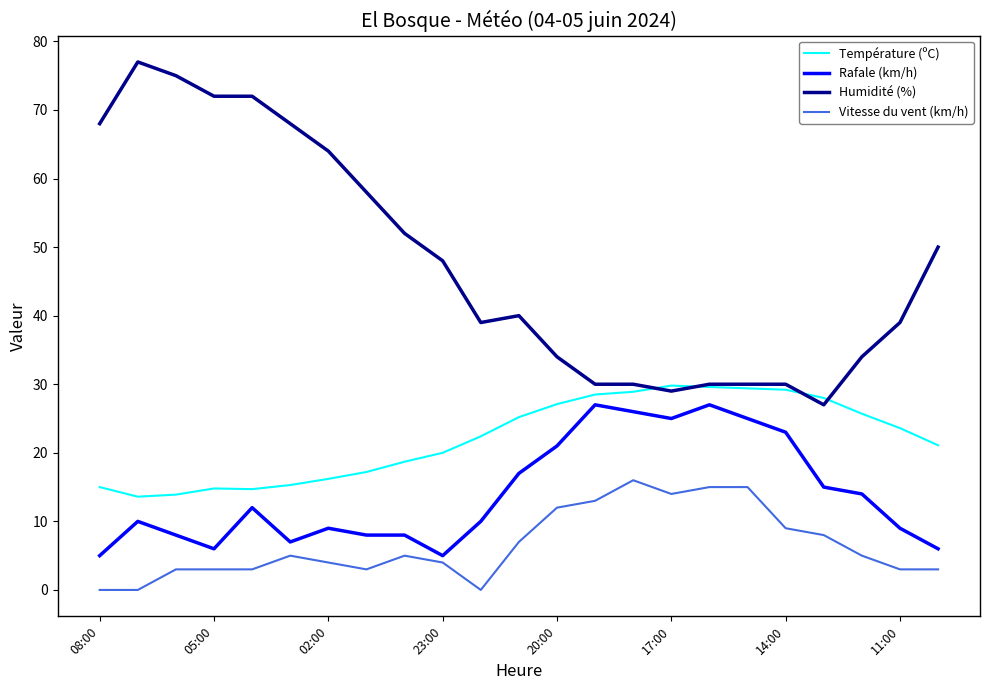

Which series has the widest spread of values?

Humidité (%)